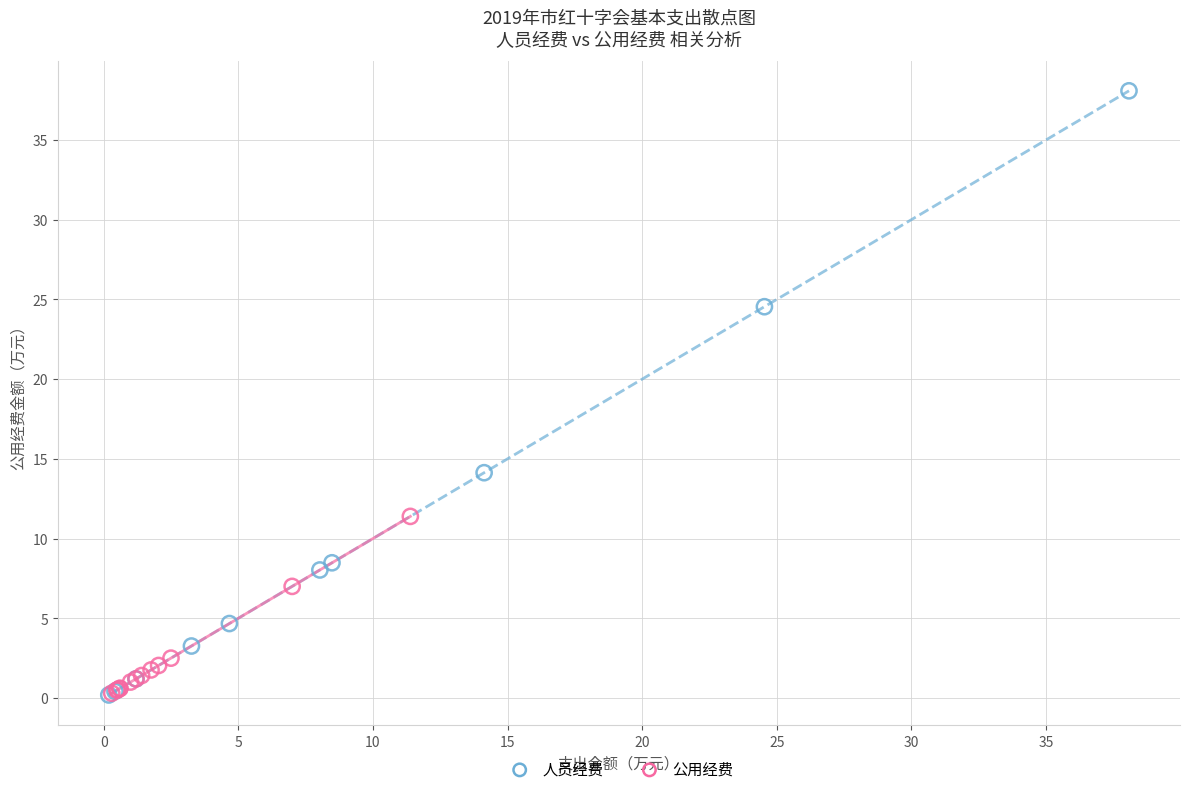

Which series reaches the maximum Y coordinate?

人员经费